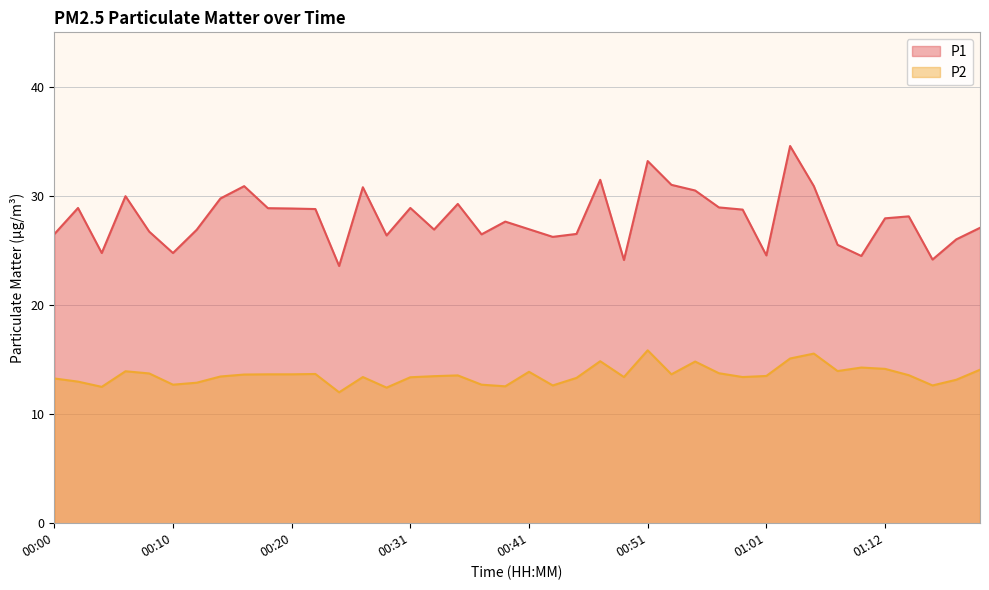

What are all the series names shown in the legend?

P1, P2